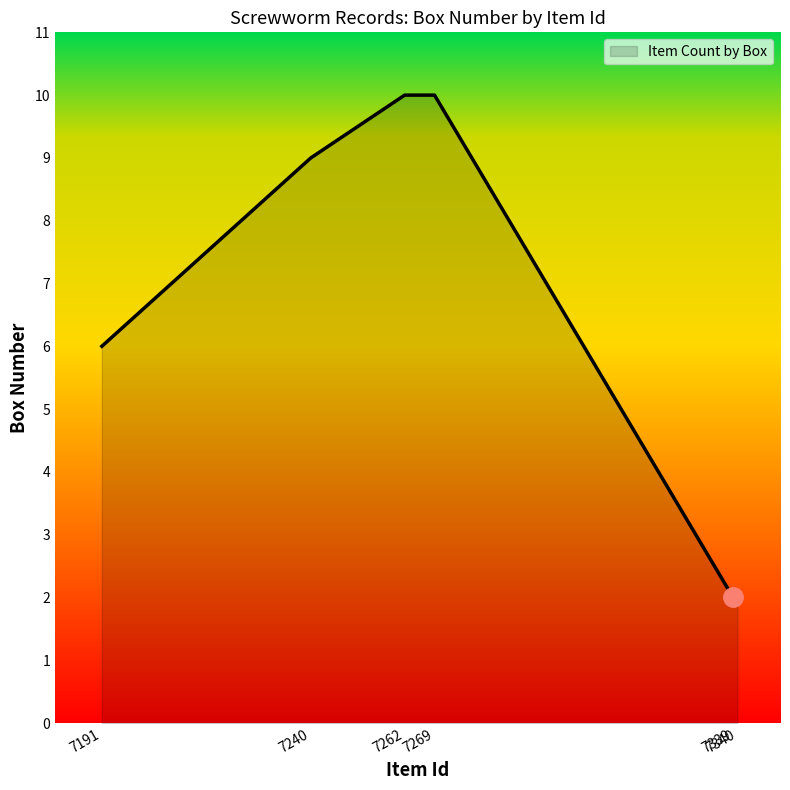

Is it true that the value at 7262 is 5?

False